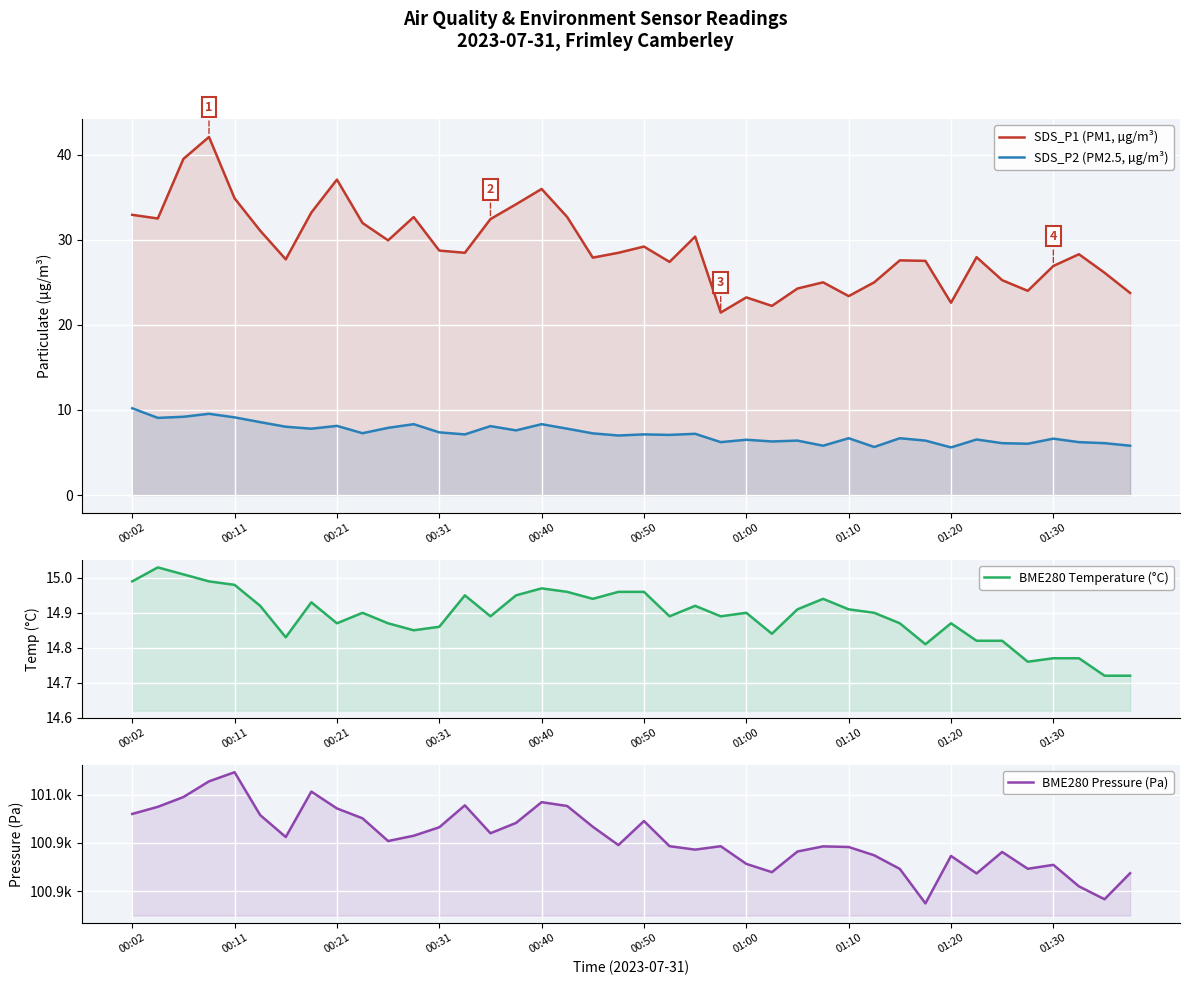

What is the lowest value of the SDS_P2 (PM2.5, µg/m³) series?

5.6